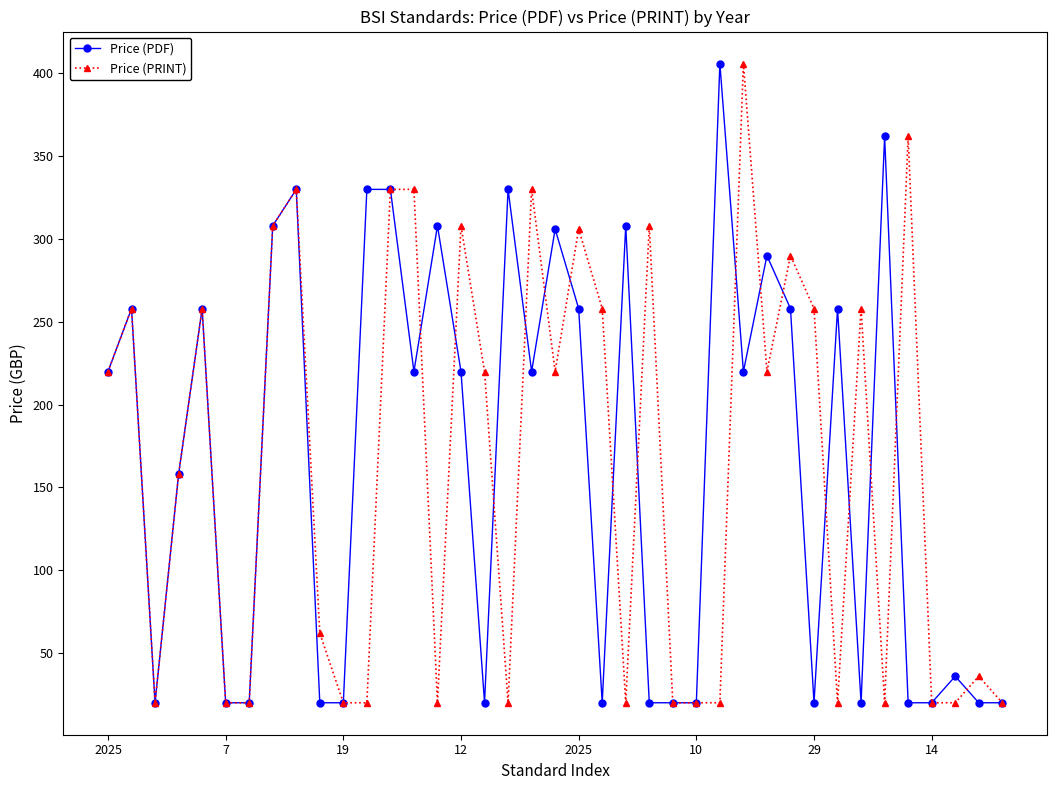

True or false: Price (PDF) has more than 0 interior local peaks.

True